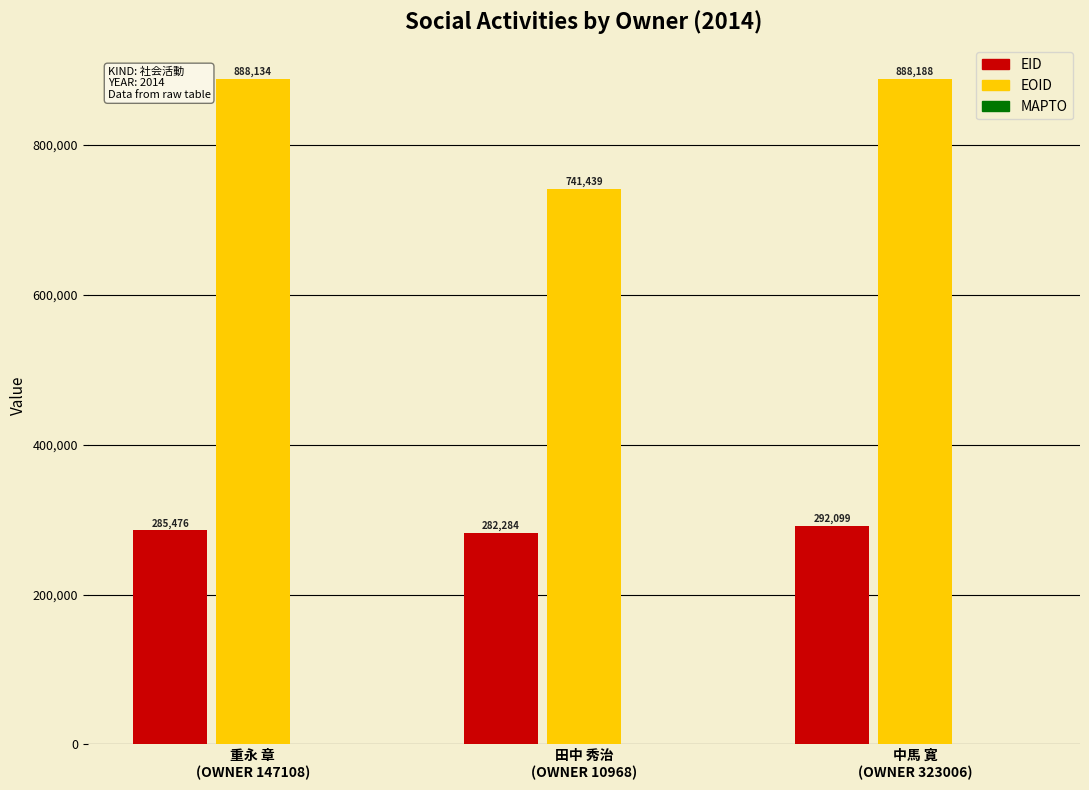

True or false: EID has a value of 108471 at 田中 秀治
(OWNER 10968).

False